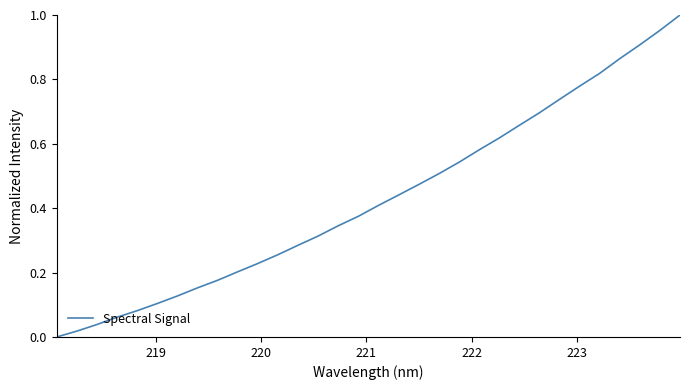

What is the label of the 31st point from the right?

219